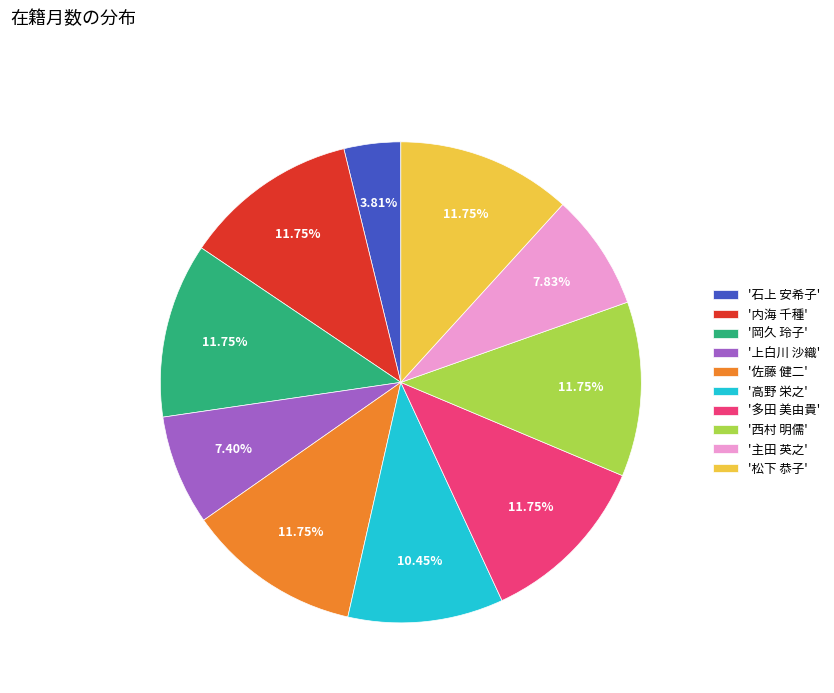

Which has a higher value, '上白川 沙織' or '内海 千種'?

'内海 千種'